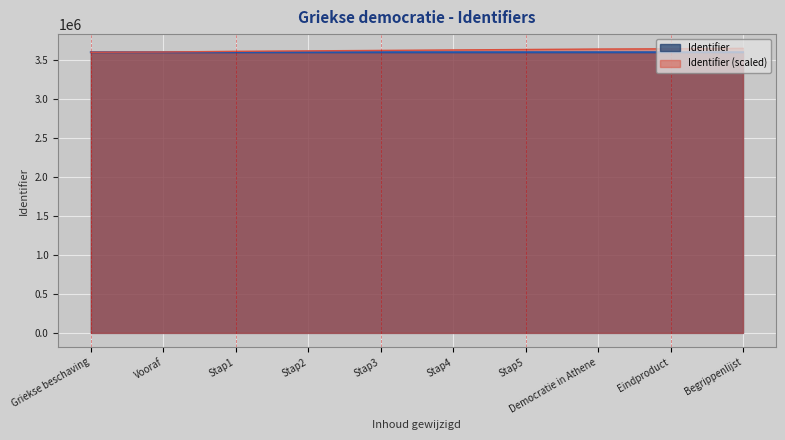

Reading left to right, transcribe all the data shown in this chart.

Griekse beschaving=3598658.0	Vooraf=3601599.2	Stap1=3610422.7	Stap2=3616305.1	Stap3=3622187.4	Stap4=3628069.8	Stap5=3633952.1	Democratie in Athene=3639834.5	Eindproduct=3642775.6	Begrippenlijst=3648658.0